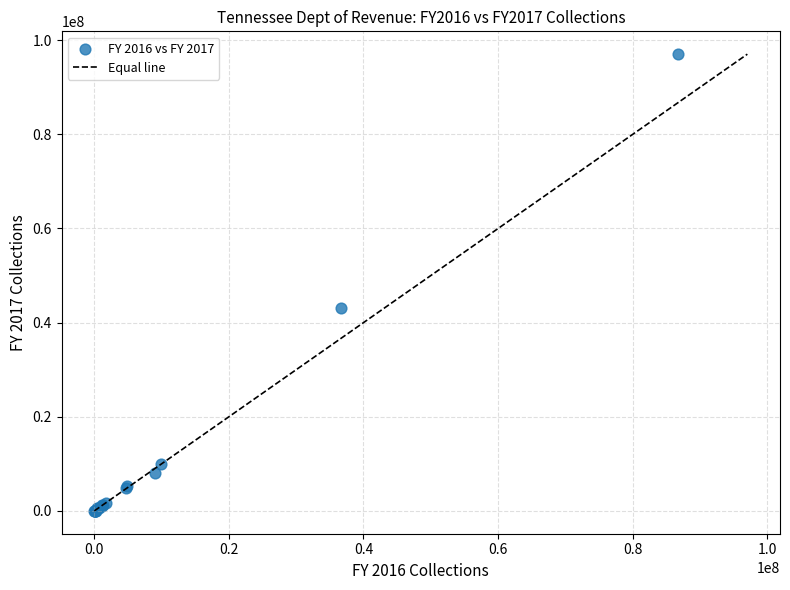

What Y value in the scatter plot is closest to 48519951?

43162413.3